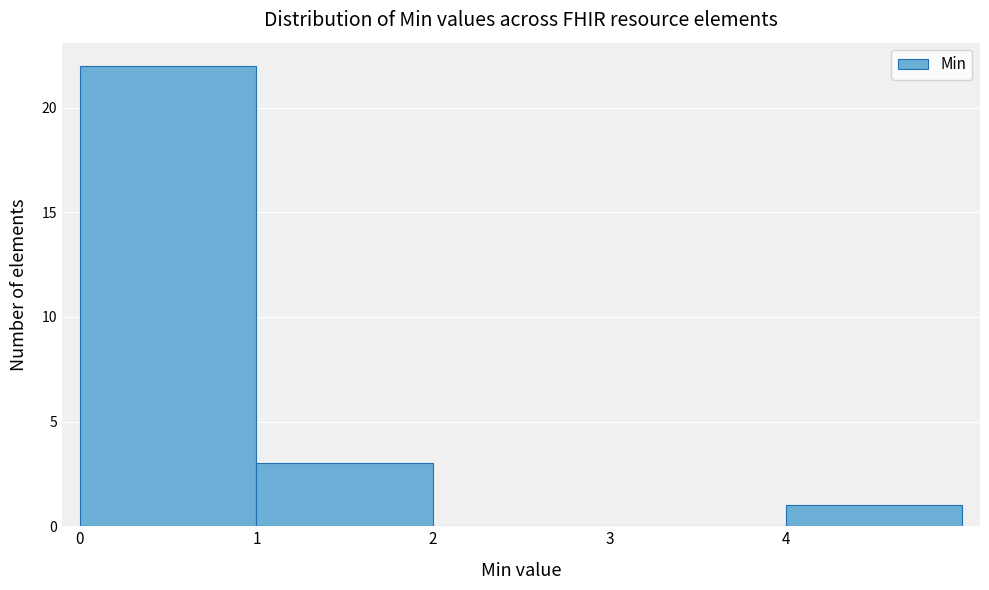

Reading left to right, list every bar in this chart as the range it spans on the x-axis followed by its height. The values are not printed on the chart, so give them approximately, as read against the axis.

0 to 1: 22
1 to 2: 3
2 to 3: 0
3 to 4: 0
4 to 5: 1